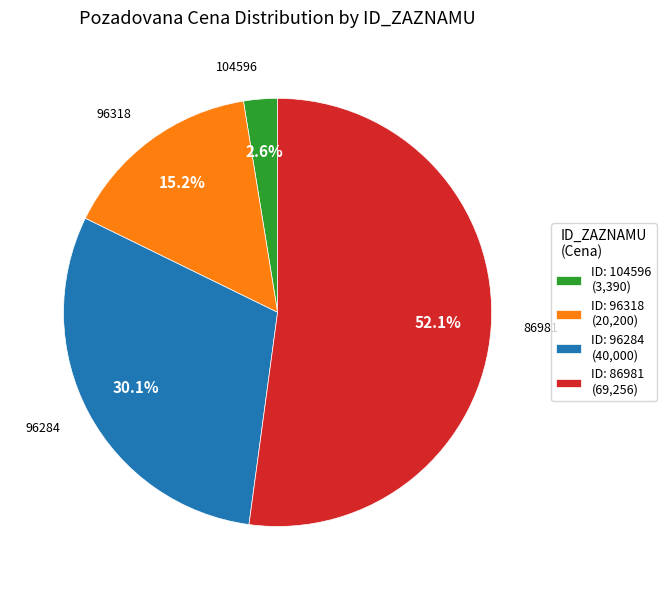

True or false: 104596 accounts for 13% of the total.

False